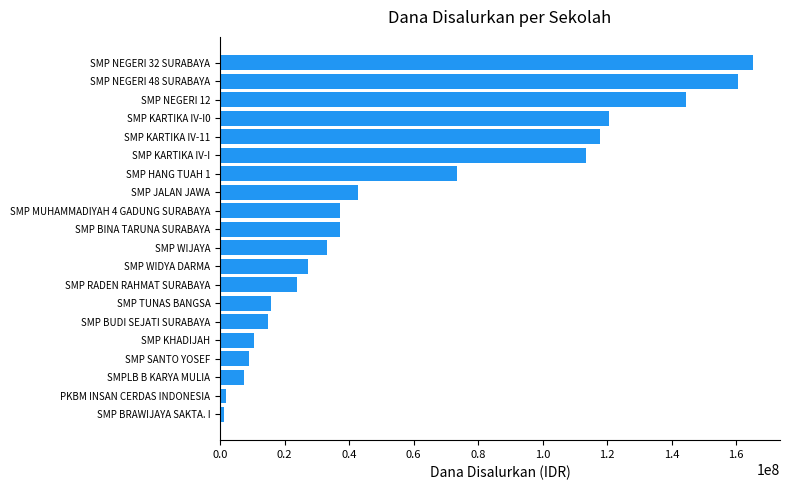

What is the smallest value displayed?

1125000